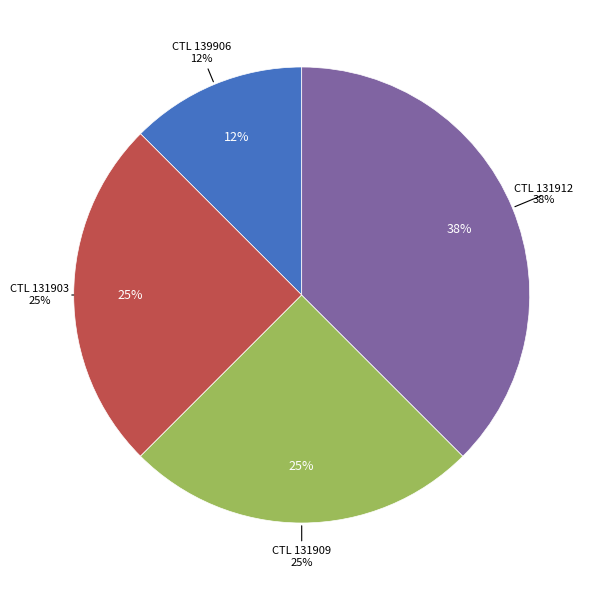

The 131903 slice represents 34% of the pie. True or false?

False